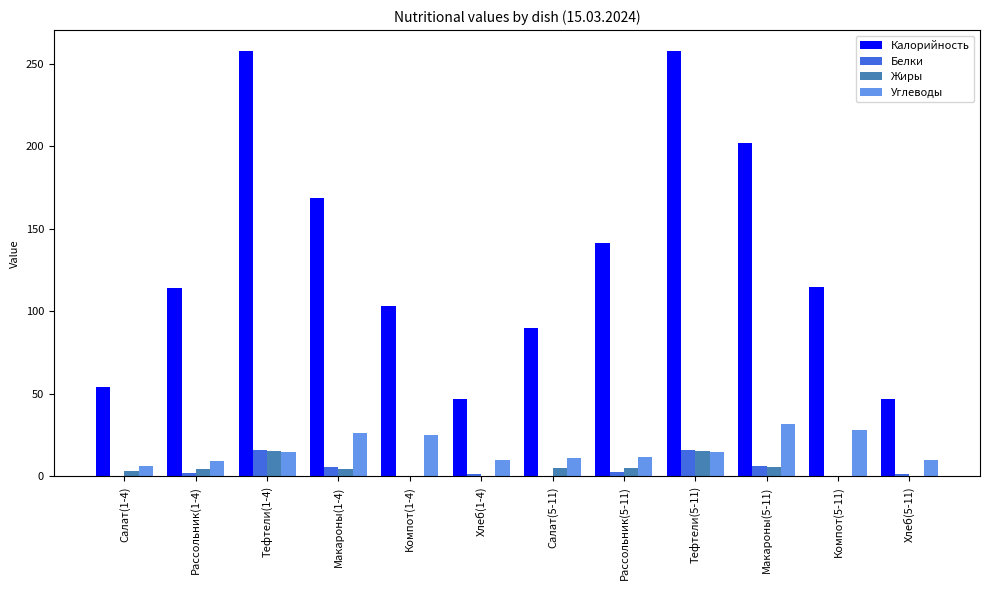

Which series has the largest range (max minus min)?

Калорийность